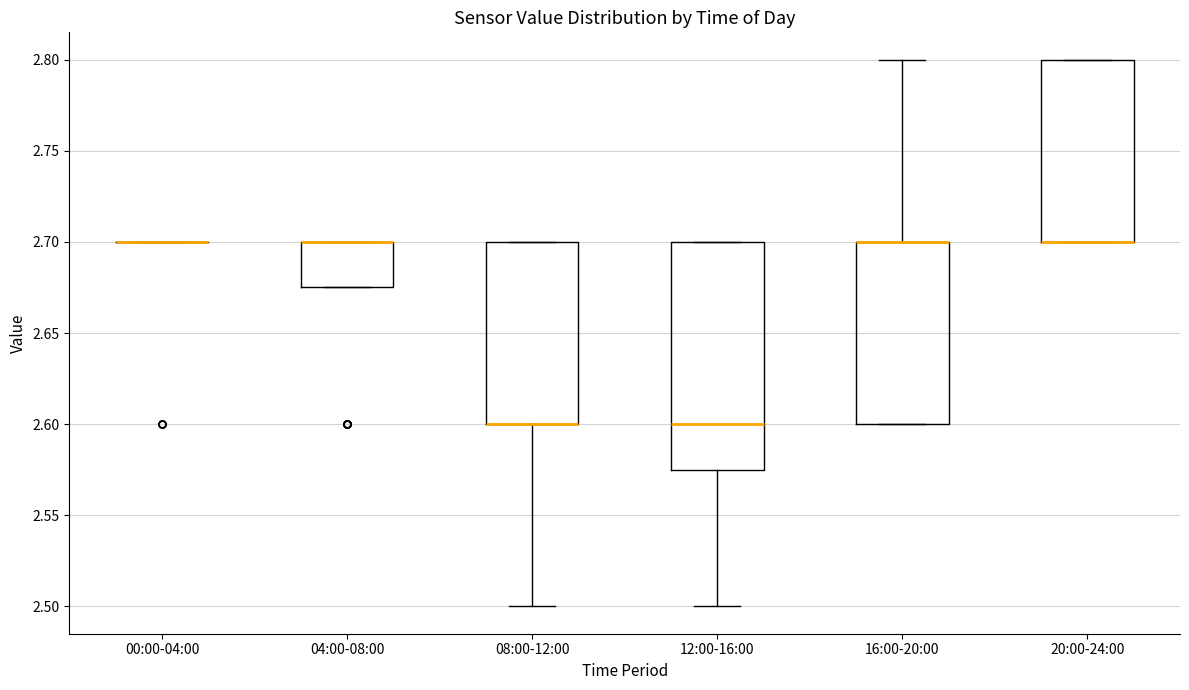

Reading left to right, transcribe this box plot: for each box, give where its median line is, the range the box spans, and where its two whiskers end, as read against the y-axis. The values are not printed on the chart, so give them approximately, as read against the axis.

00:00-04:00: box collapsed to a line at 2.700, whiskers 2.700 to 2.700
04:00-08:00: median 2.700 (drawn on the box's upper edge), box 2.675 to 2.700, whiskers 2.675 to 2.700
08:00-12:00: median 2.600 (drawn on the box's lower edge), box 2.600 to 2.700, whiskers 2.500 to 2.700
12:00-16:00: median 2.600, box 2.575 to 2.700, whiskers 2.500 to 2.700
16:00-20:00: median 2.700 (drawn on the box's upper edge), box 2.600 to 2.700, whiskers 2.600 to 2.800
20:00-24:00: median 2.700 (drawn on the box's lower edge), box 2.700 to 2.800, whiskers 2.700 to 2.800